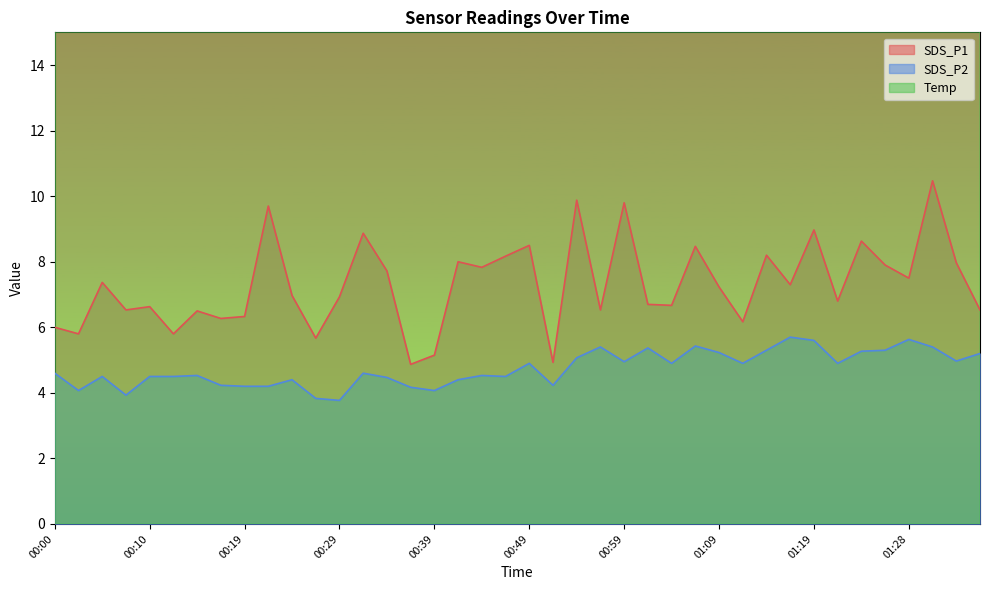

What is the total value across all series at 01:09?

36.0